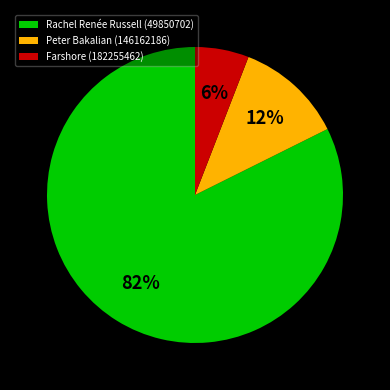

Is Rachel Renée Russell (49850702) the majority of the pie?

Yes